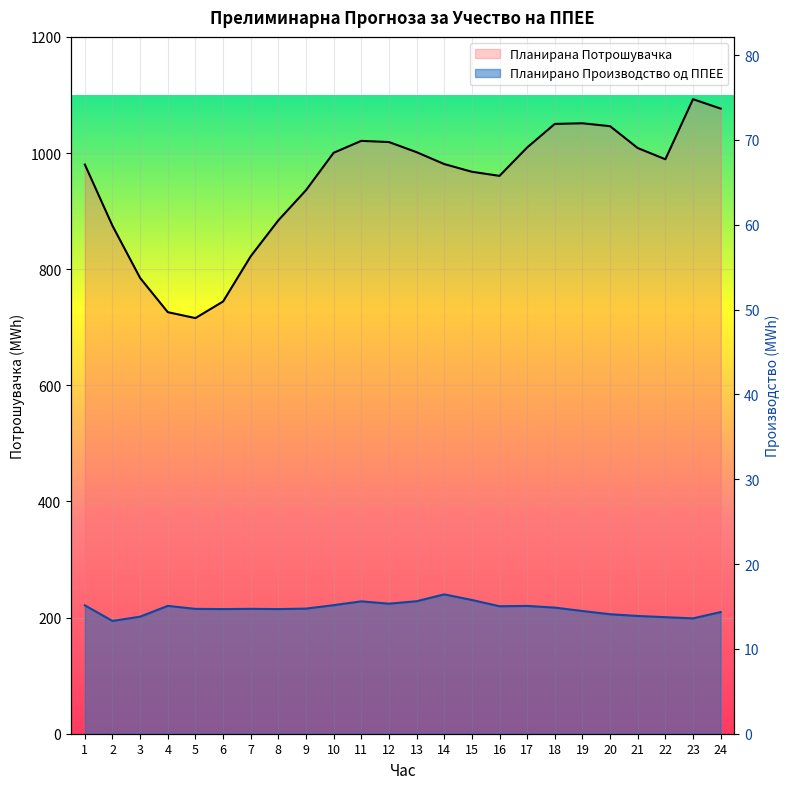

How many values in the Планирана Потрошувачка series are below 989?

12